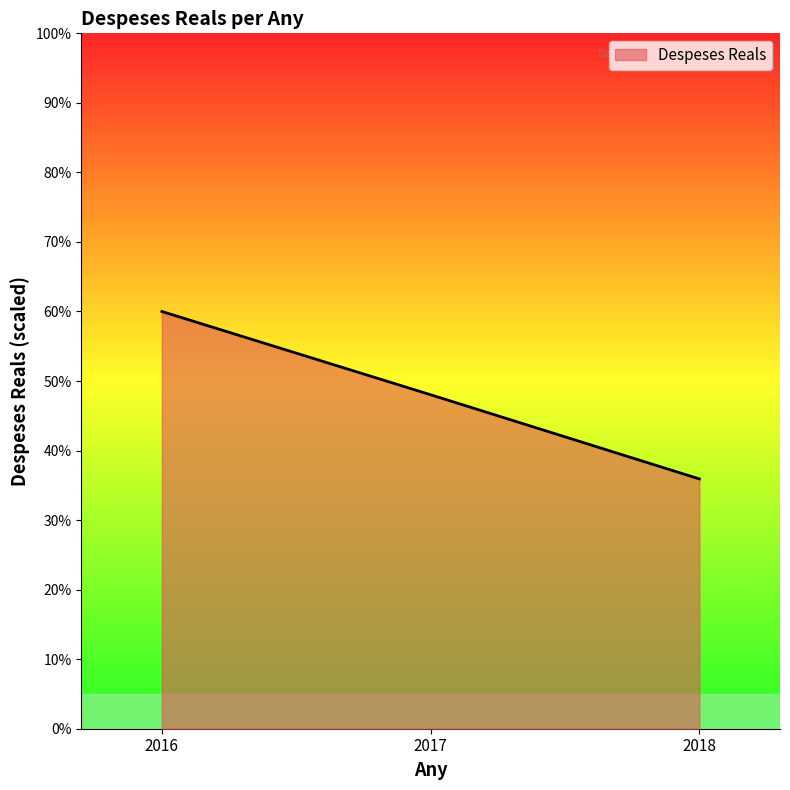

Rank the categories by value from highest to lowest.

2016, 2017, 2018